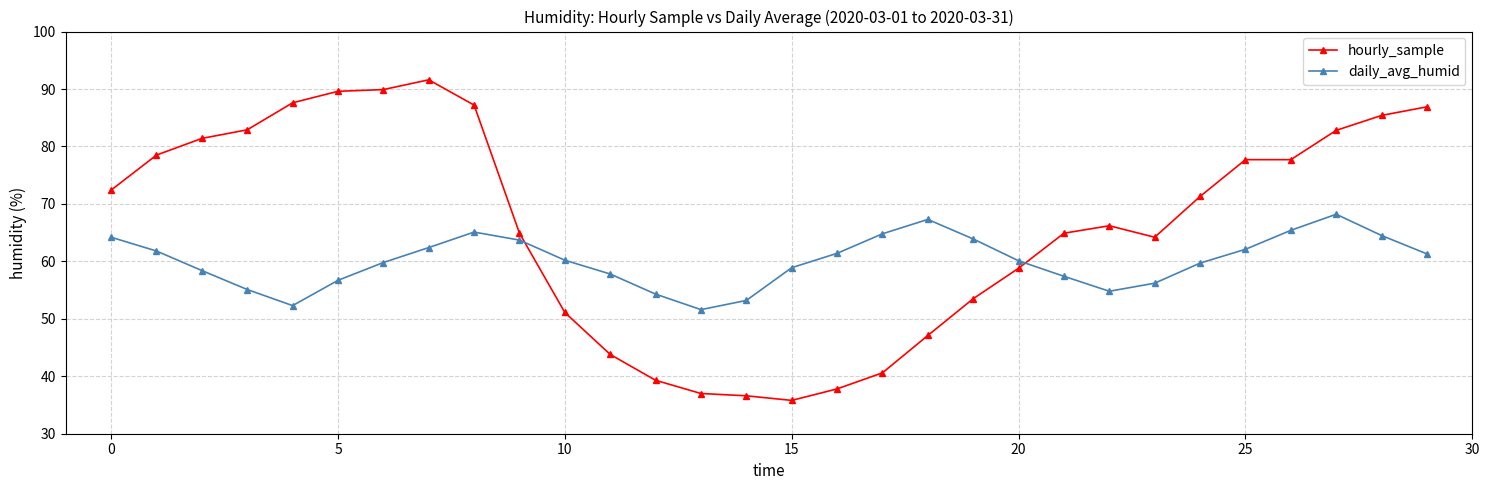

Which series has the largest total across all categories?

hourly_sample